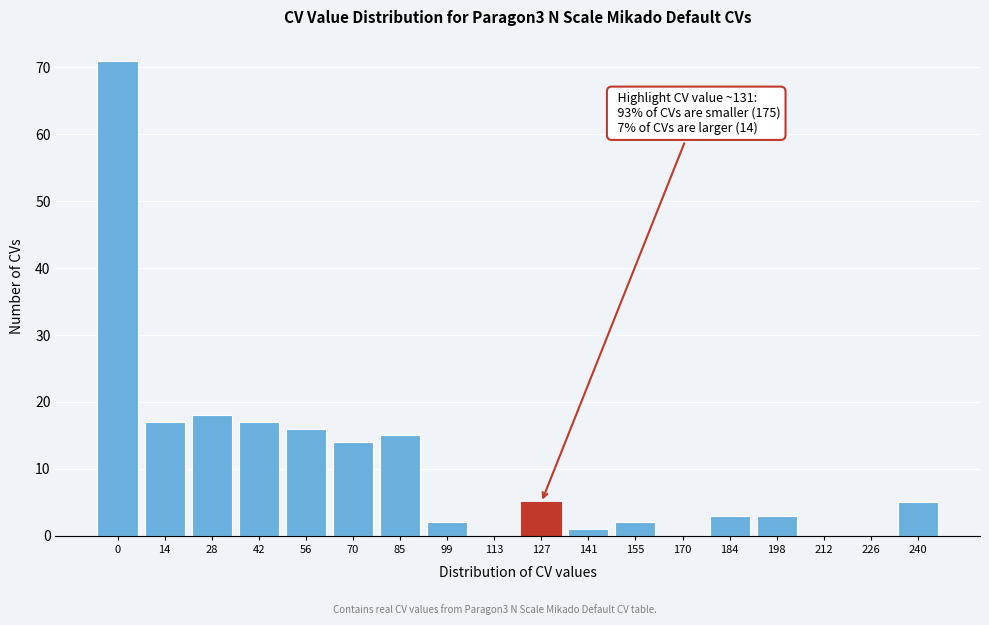

Reading right to left, list all the values displayed in this chart.

240=5	226=0	212=0	198=3	184=3	170=0	155=2	141=1	127=5	113=0	99=2	85=15	70=14	56=16	42=17	28=18	14=17	0=71